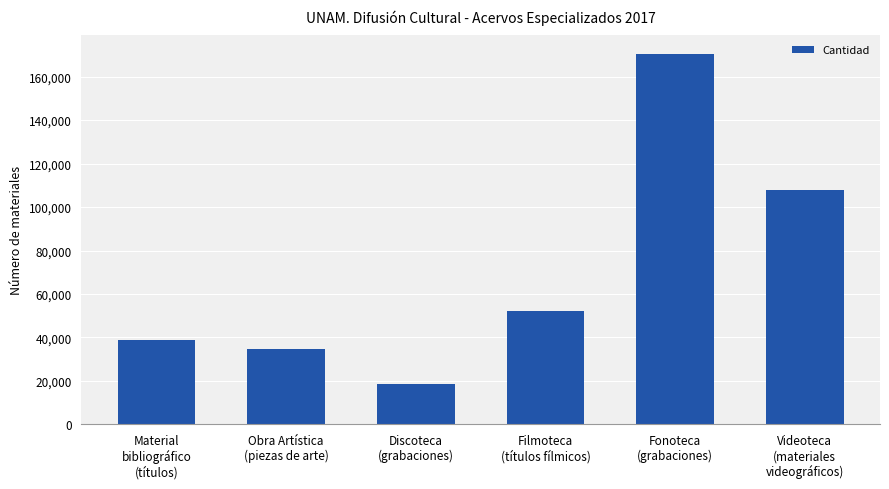

What is the ratio of the value at Material
bibliográfico
(títulos) to the value at Obra Artística
(piezas de arte)?

1.1